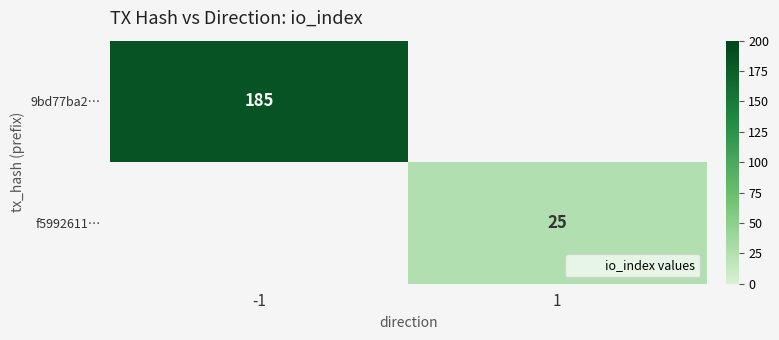

What is the average value of the f5992611… series?

12